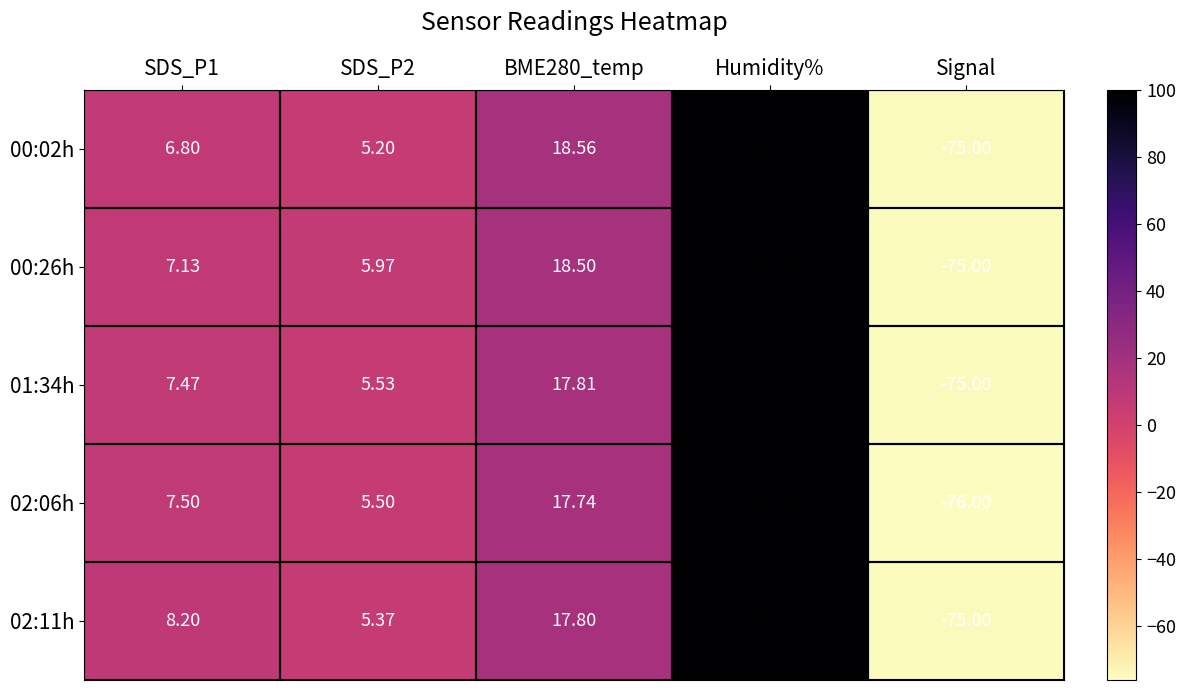

Is the value of 01:34h at Signal greater than the value of 00:26h at Humidity%?

No